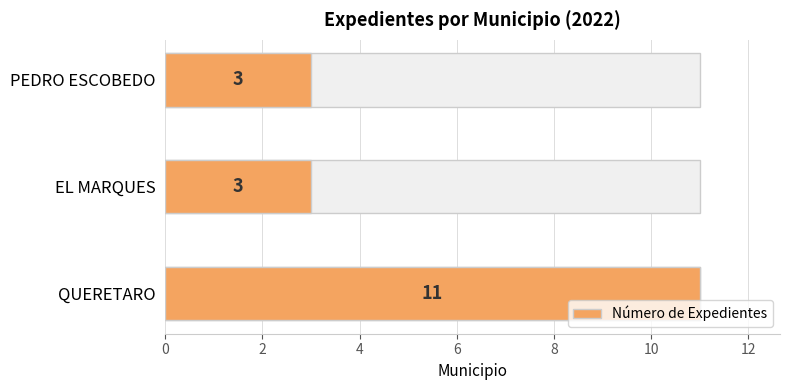

How many values exceed 3?

1